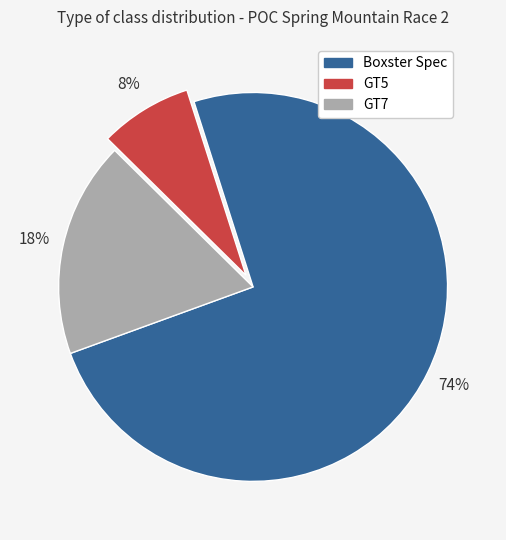

Combined, do Boxster Spec and GT5 account for over 50%?

Yes